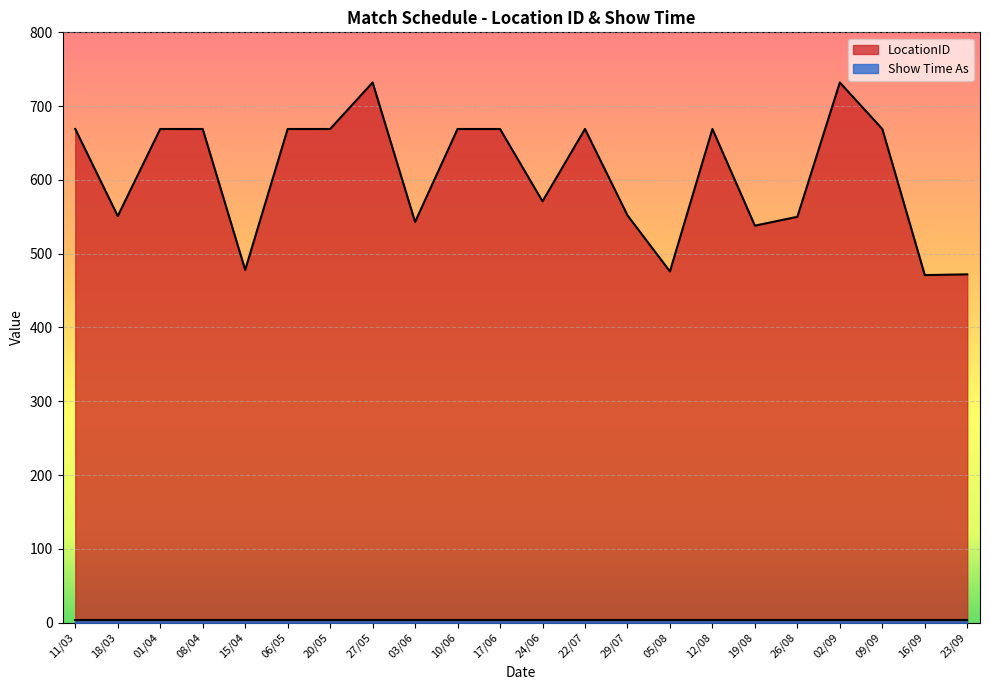

Reading left to right, what are all the values shown in this chart?

11/03=669	18/03=551	01/04=669	08/04=669	15/04=478	06/05=669	20/05=669	27/05=732	03/06=543	10/06=669	17/06=669	24/06=571	22/07=669	29/07=552	05/08=476	12/08=669	19/08=538	26/08=550	02/09=732	09/09=669	16/09=471	23/09=472